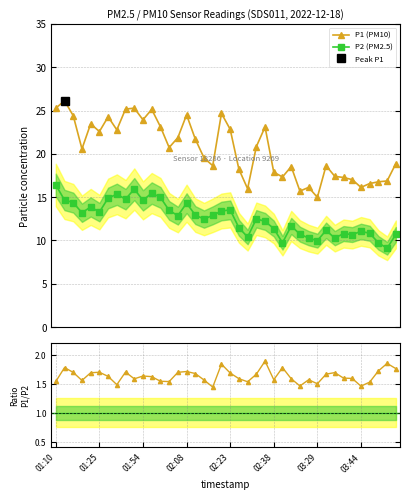

How many values in the P2 (PM2.5) series exceed 12?

23